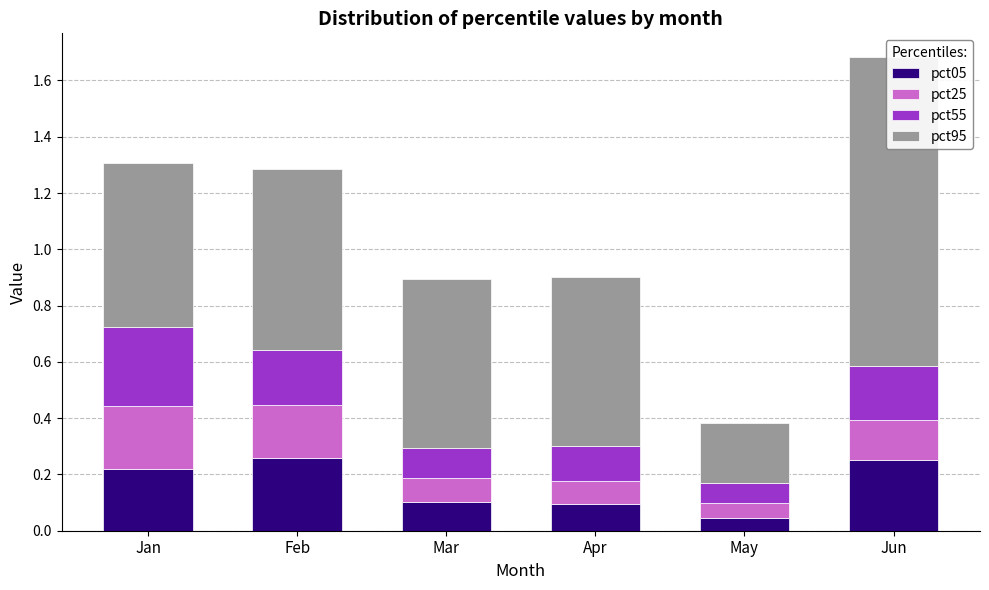

What is the value of the pct05 bar at the 4th from the left?

0.1